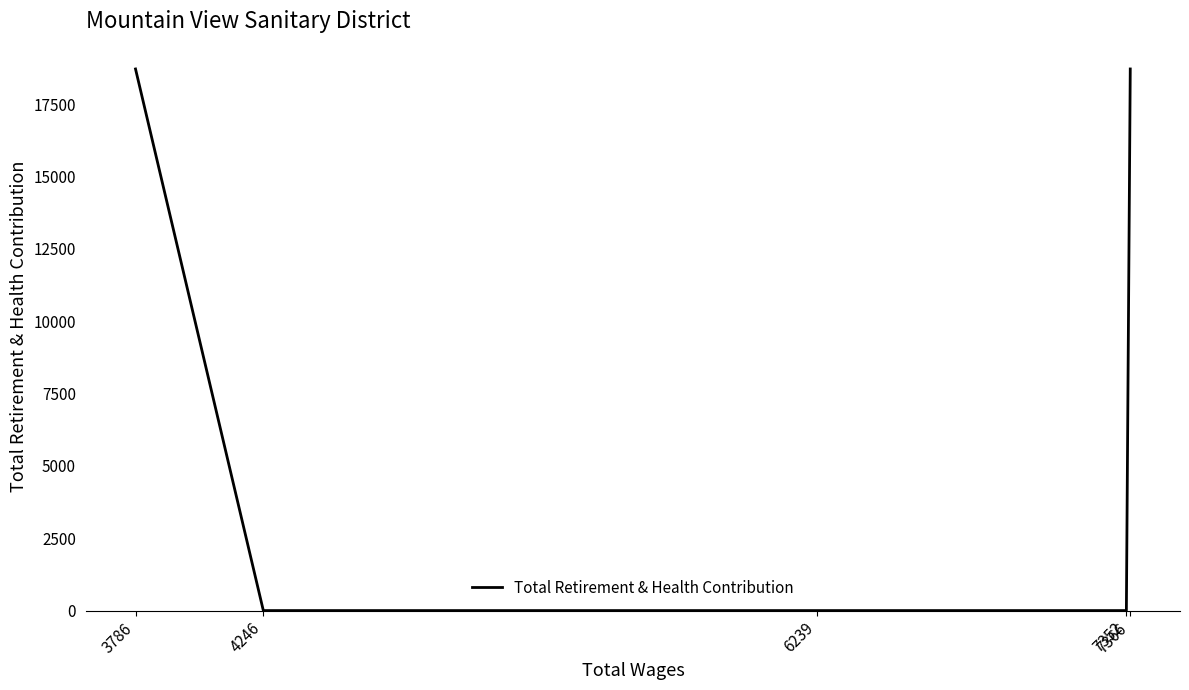

Which category has the highest value across all series?

7366